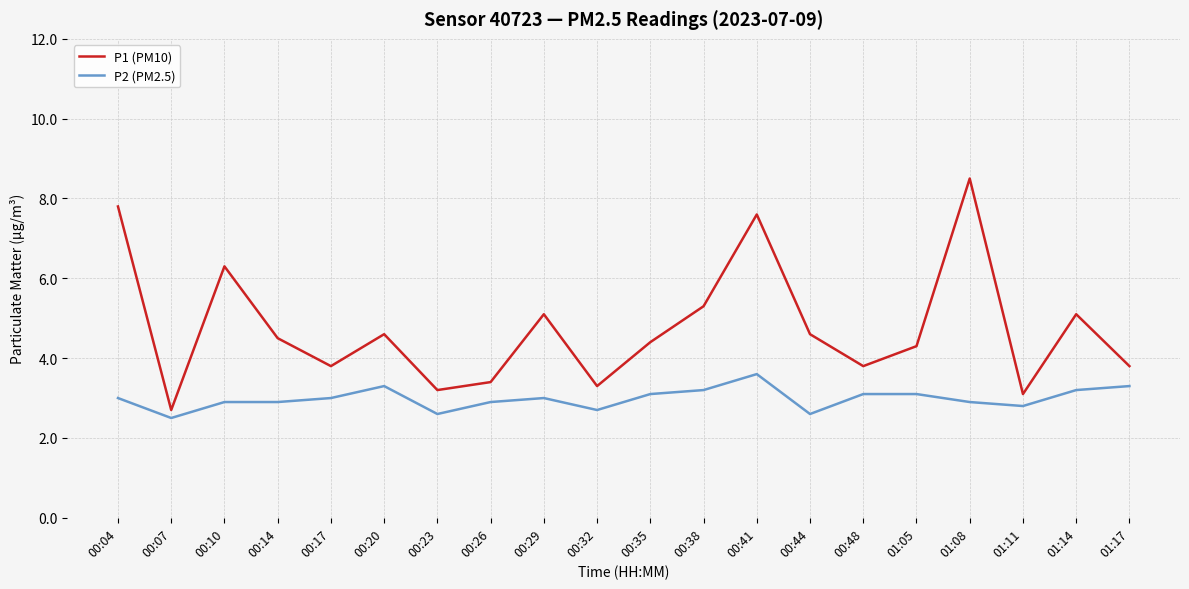

What is the difference between the highest and lowest values at 00:17?

0.8